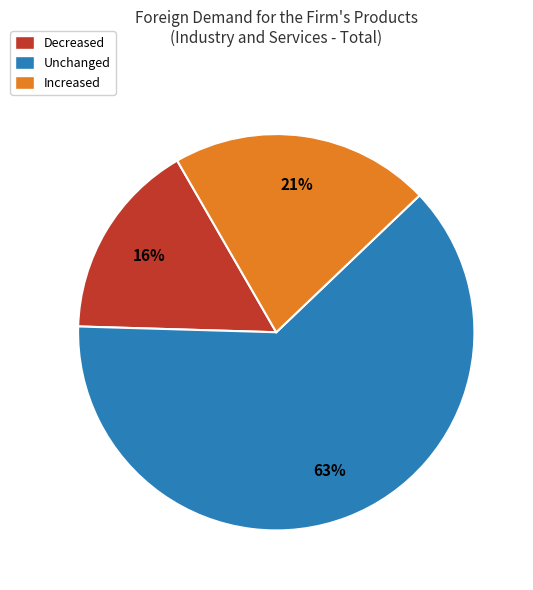

Is there a majority slice in this chart?

Yes